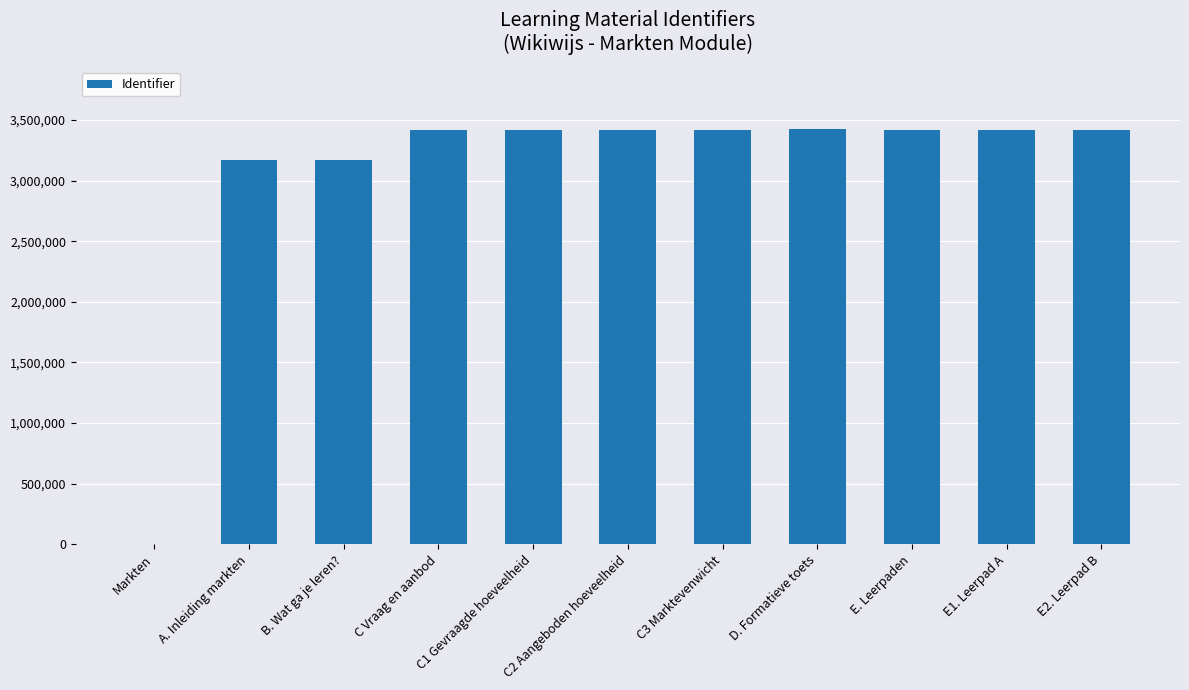

What is the sum of all values?

33714021